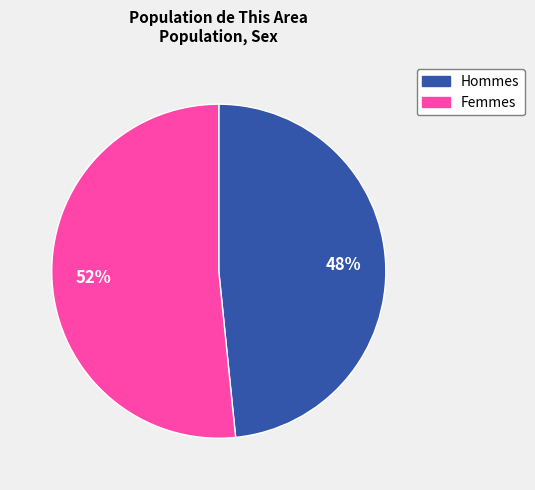

How many segments does this pie chart have?

2